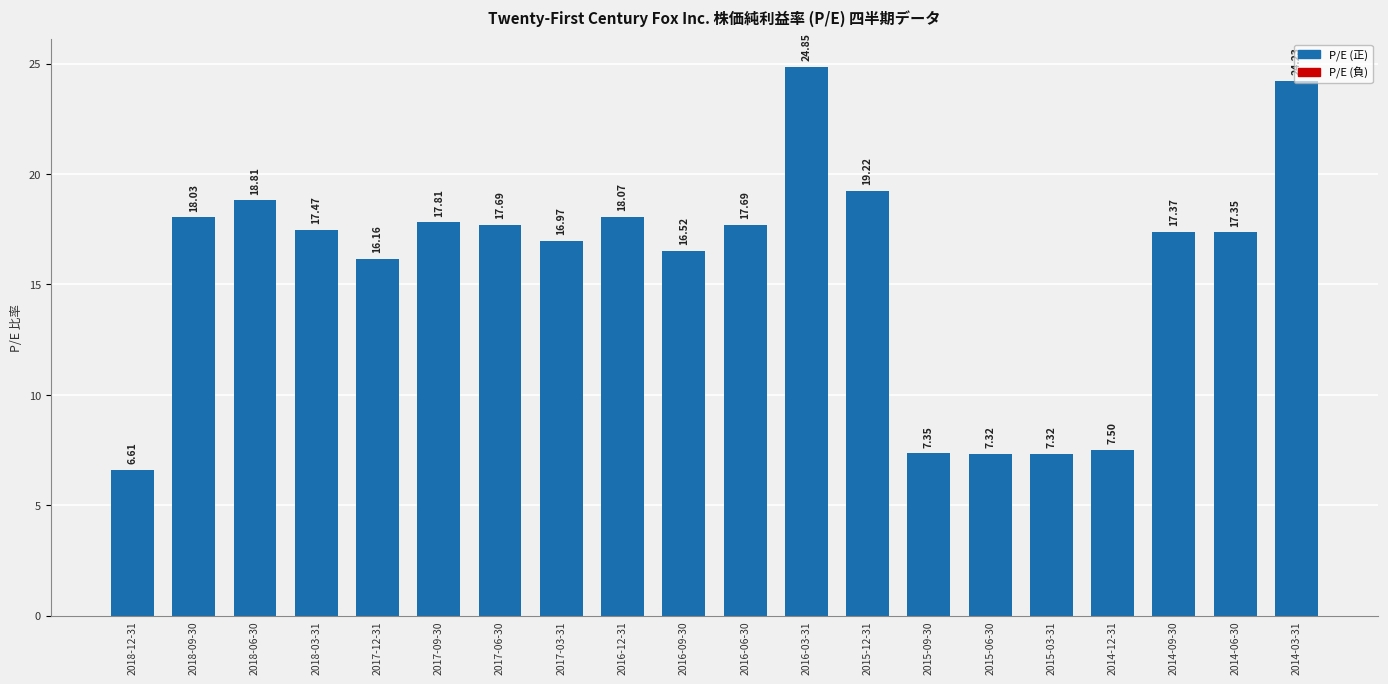

At which category does the chart reach its minimum across all series?

2018-12-31